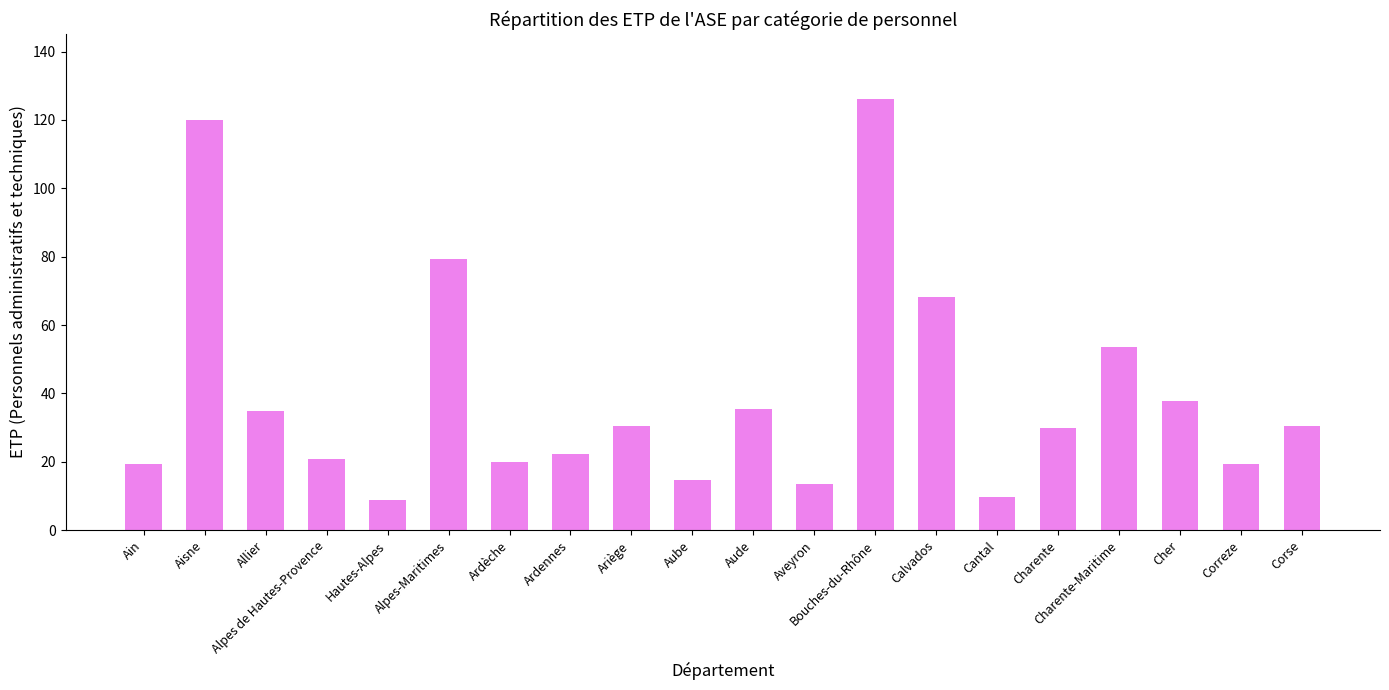

What is the change in value from Bouches-du-Rhône to Cher?

-88.5